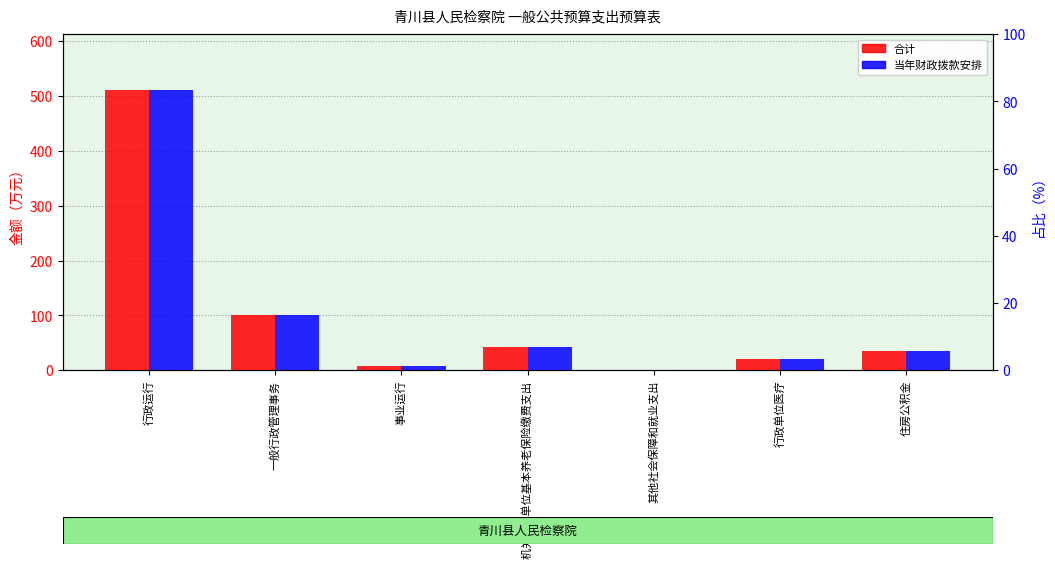

Which series has the largest range (max minus min)?

合计